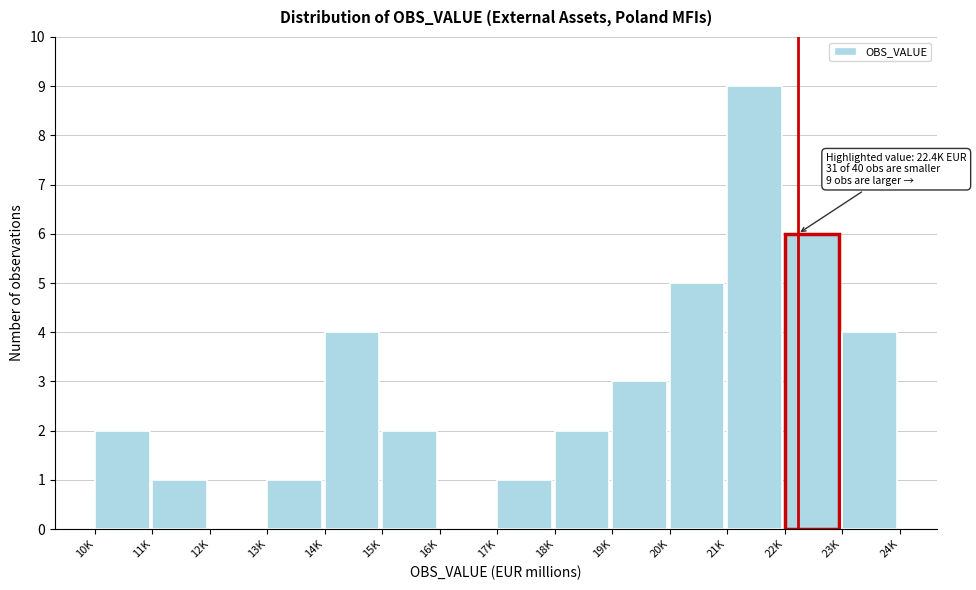

Reading left to right, transcribe all the data shown in this chart.

10K=2	11K=1	12K=0	13K=1	14K=4	15K=2	16K=0	17K=1	18K=2	19K=3	20K=5	21K=9	22K=6	23K=4